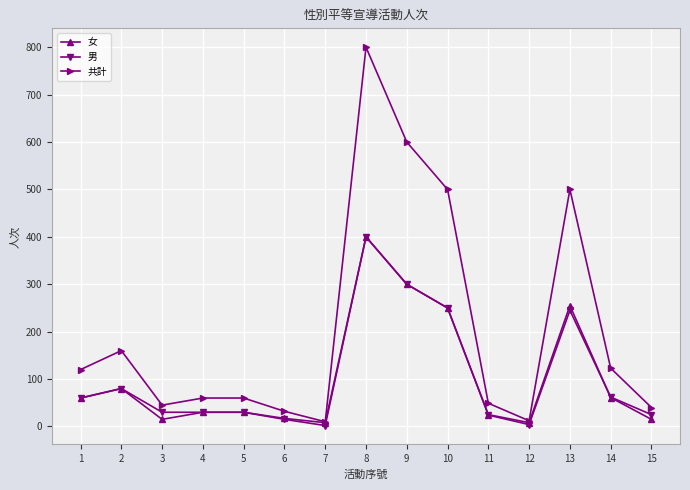

True or false: 共計 has more than 2 interior local peaks.

True